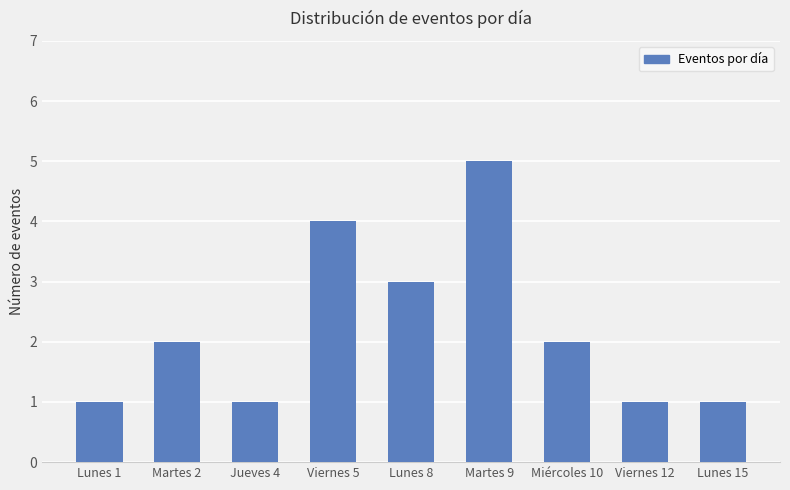

What position from the right is Lunes 15?

1